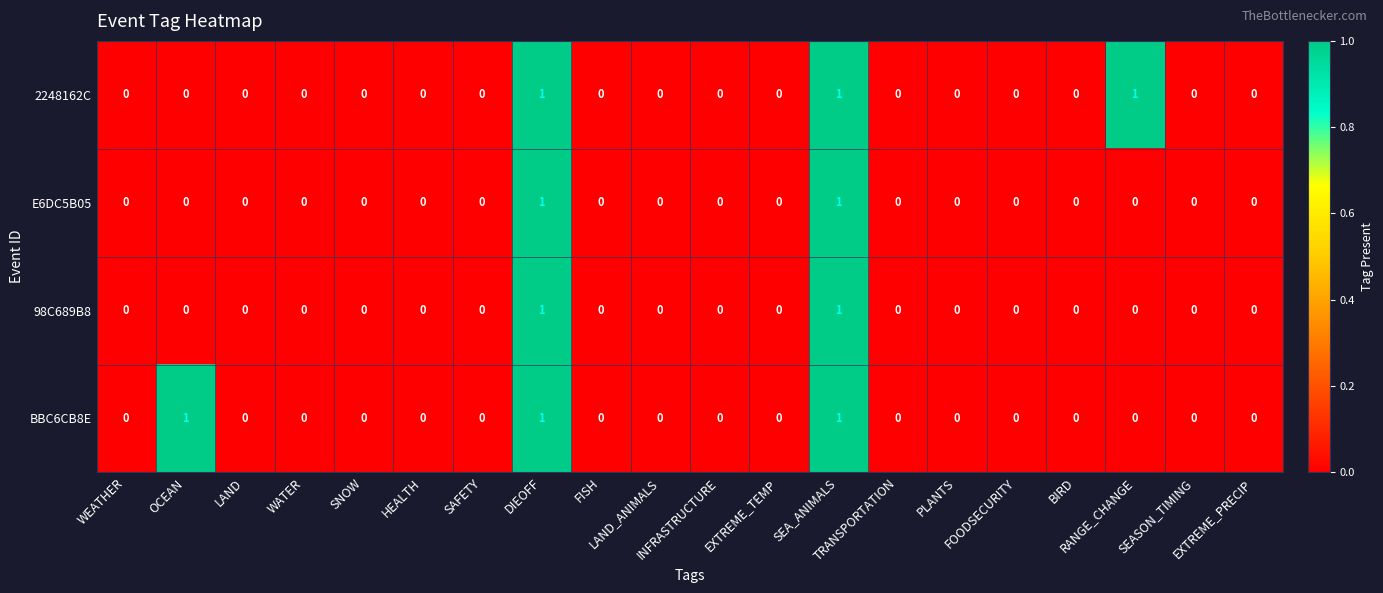

How many values in BBC6CB8E are above zero?

3